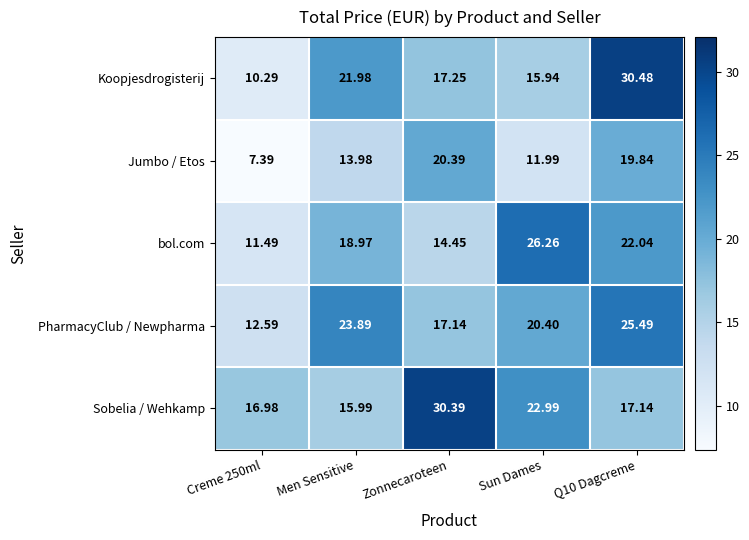

Rank the series at Zonnecaroteen from highest to lowest value.

Sobelia / Wehkamp, Jumbo / Etos, Koopjesdrogisterij, PharmacyClub / Newpharma, bol.com